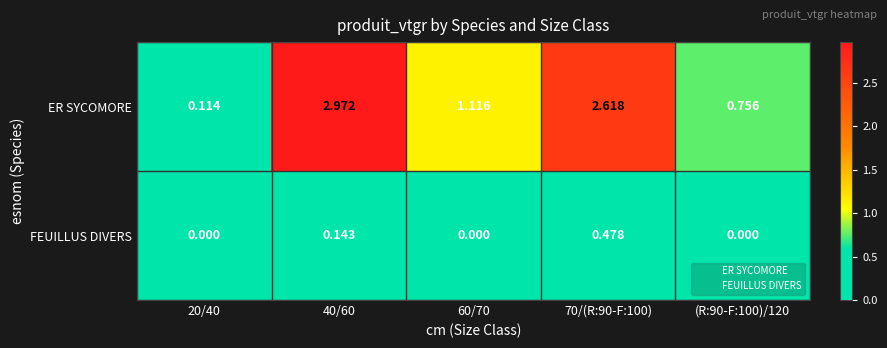

At 40/60, list the series in order from smallest to largest.

FEUILLUS DIVERS, ER SYCOMORE